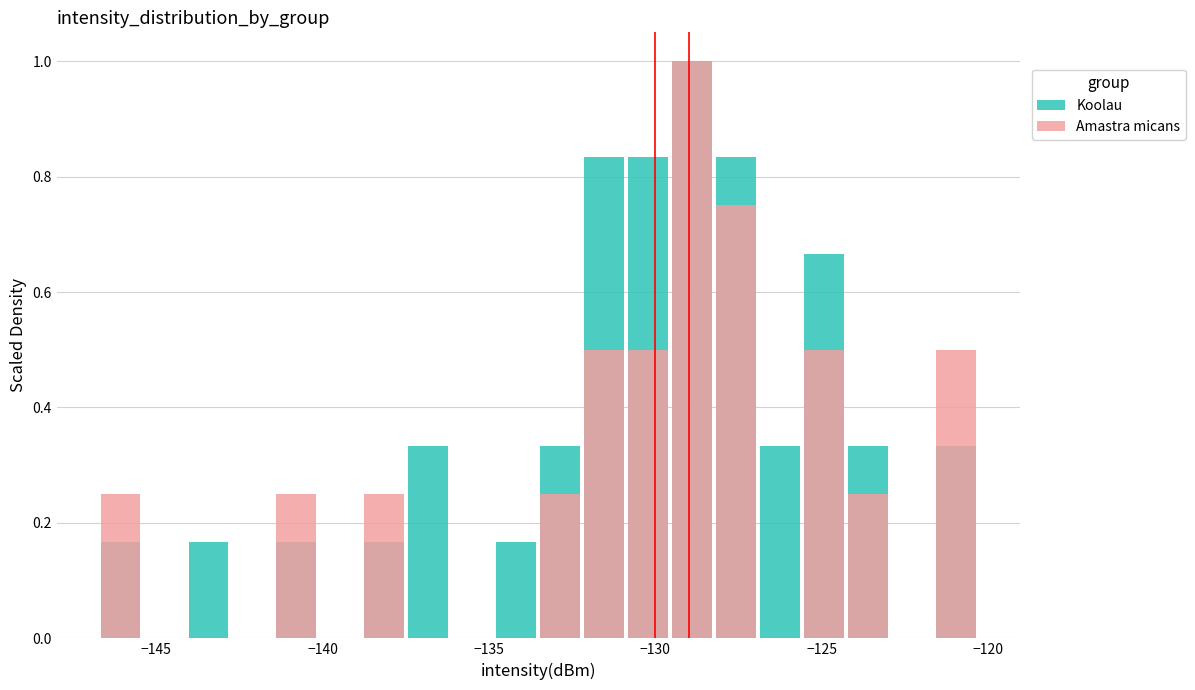

What is the label of the 12th bar from the right?

−135